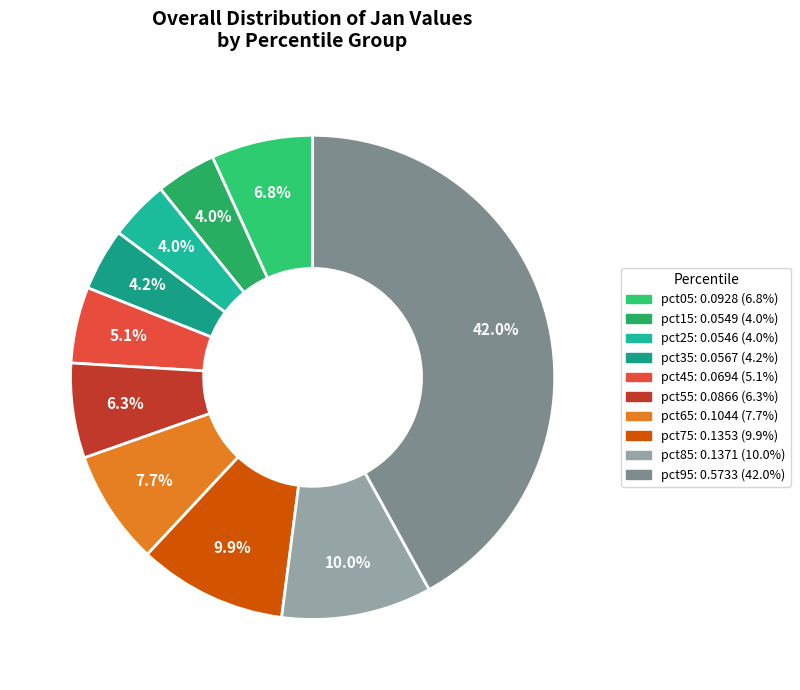

What portion of the pie excludes pct65?

92.3%